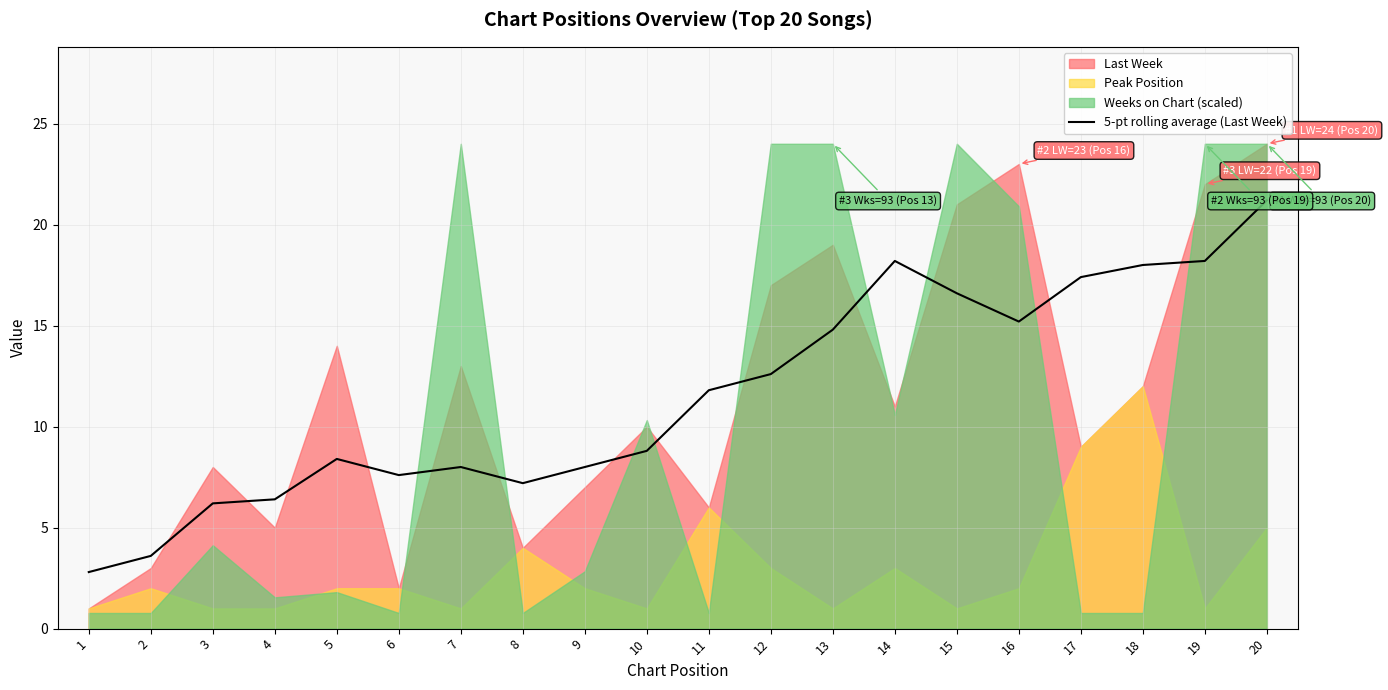

Which label corresponds to the largest value in the chart?

20